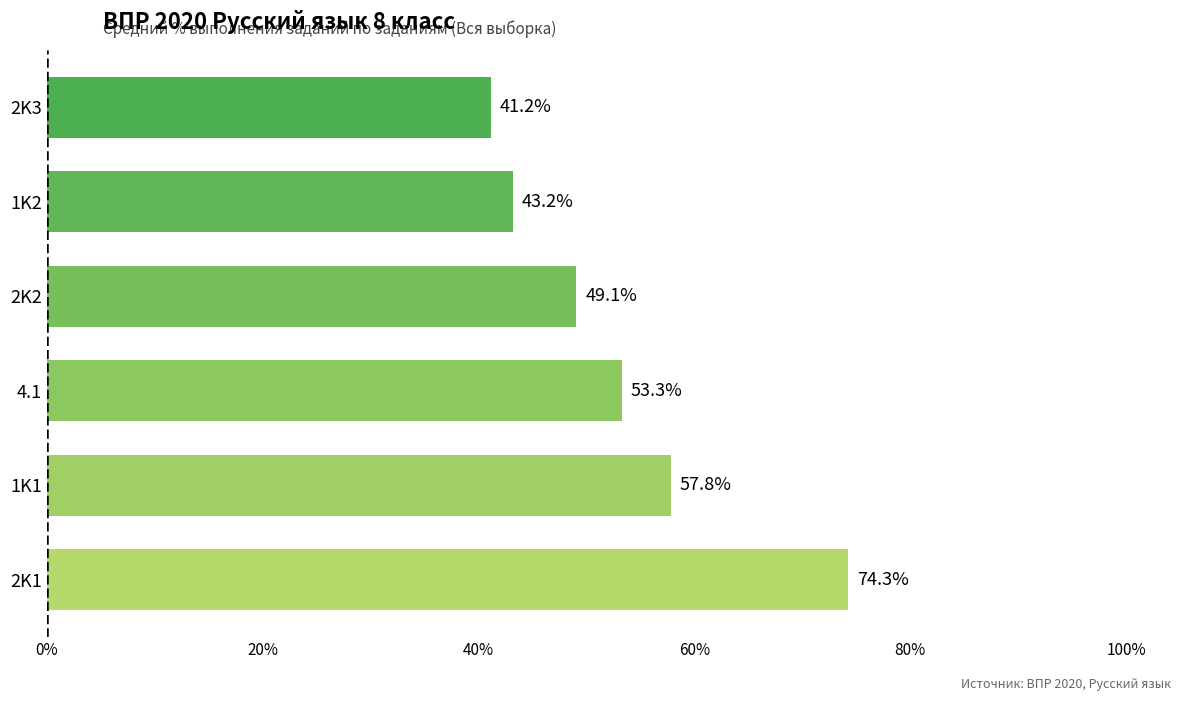

How many bars are there in total?

6